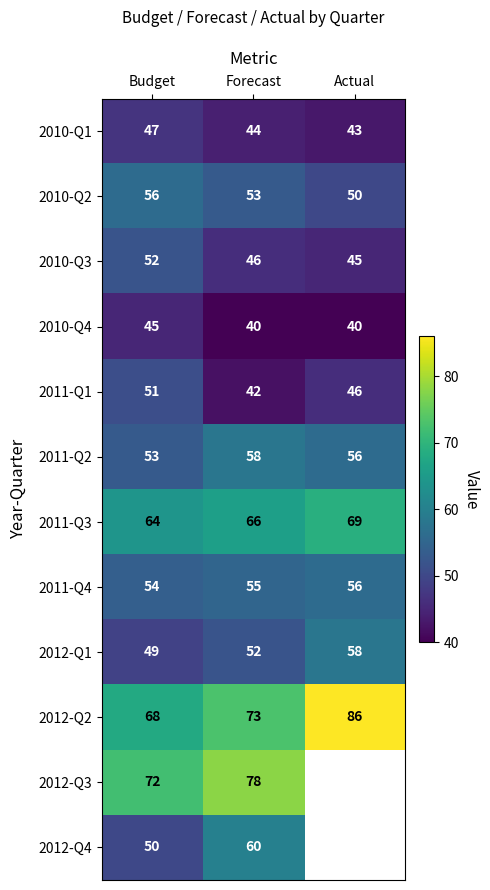

How many distinct data groups are displayed?

12